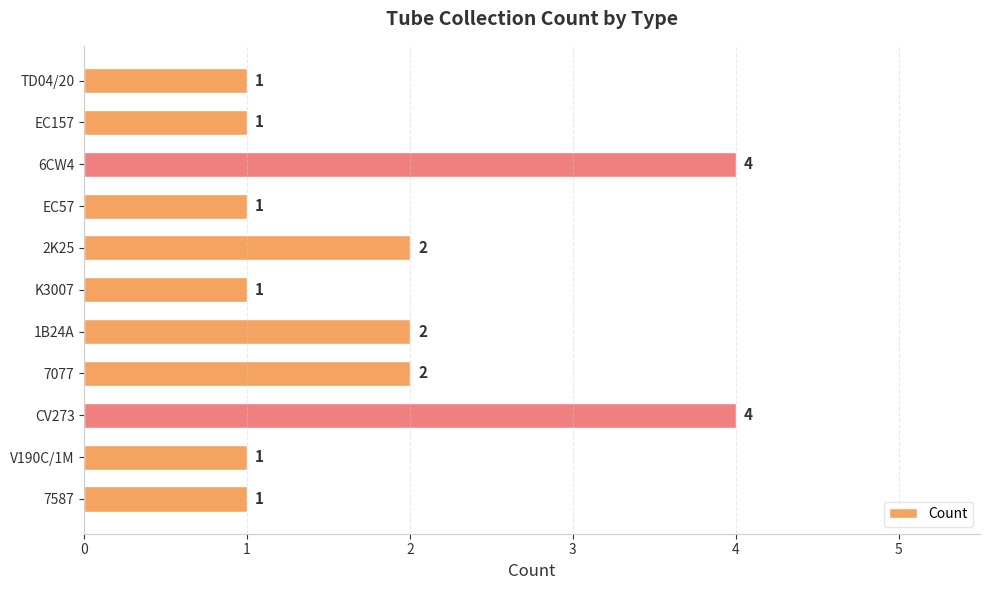

How many values exceed 1?

5